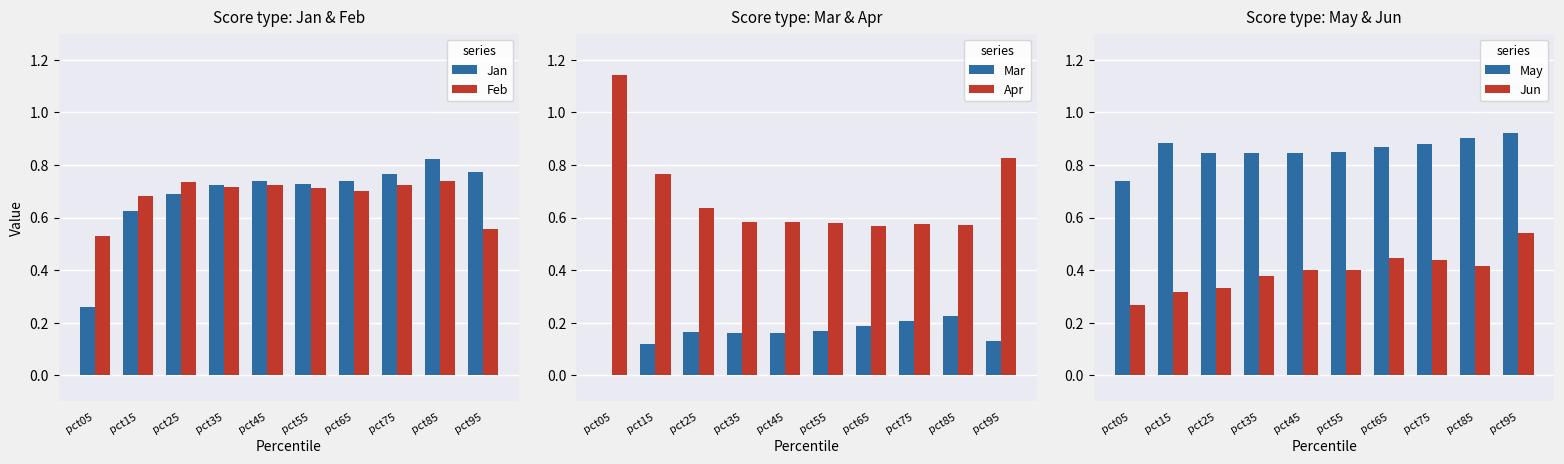

What is the lowest value of the Feb series?

0.5